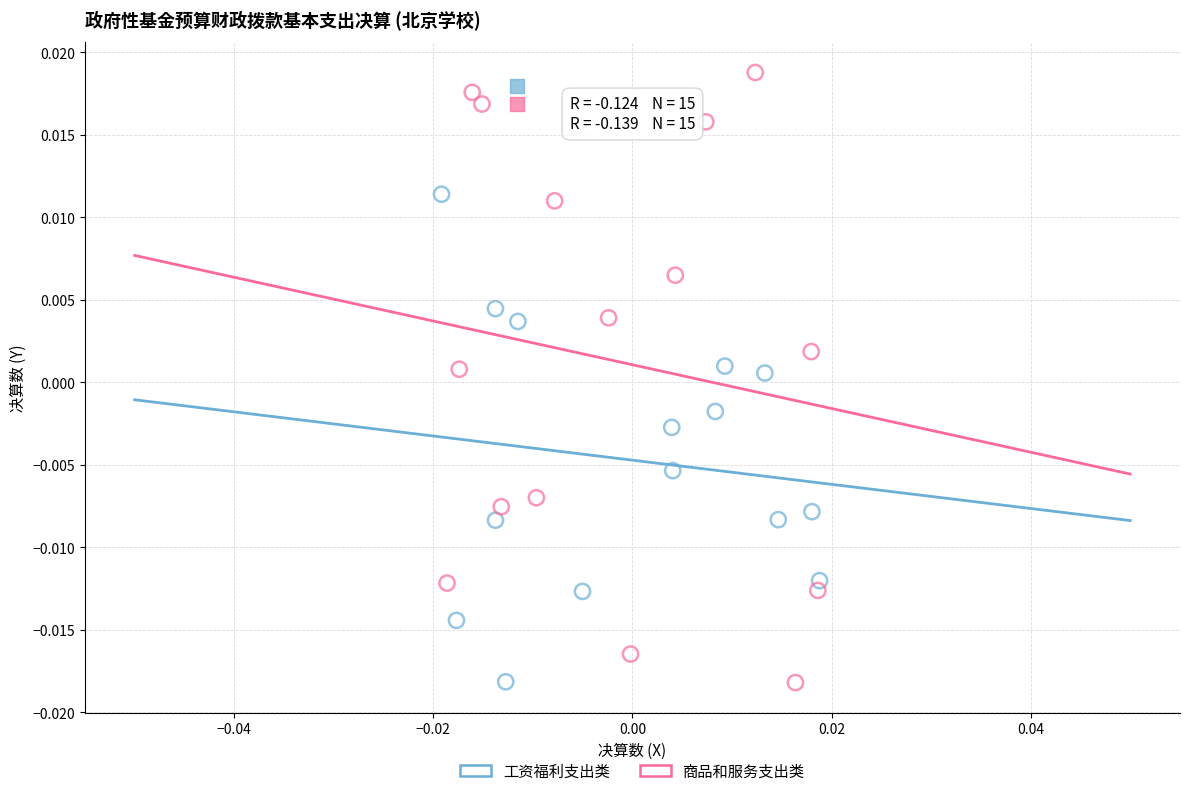

Which series contains the highest Y value?

商品和服务支出类